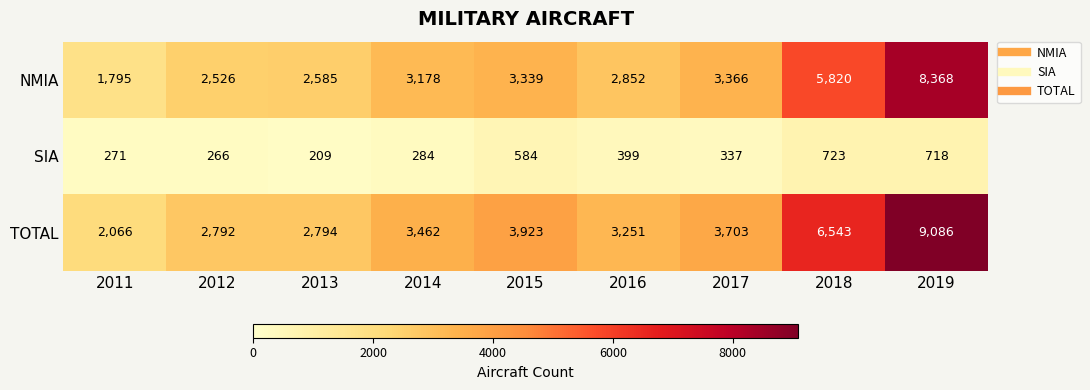

Reading left to right, list all the values displayed in this chart.

NMIA: 1795	2526	2585	3178	3339	2852	3366	5820	8368
SIA: 271	266	209	284	584	399	337	723	718
TOTAL: 2066	2792	2794	3462	3923	3251	3703	6543	9086